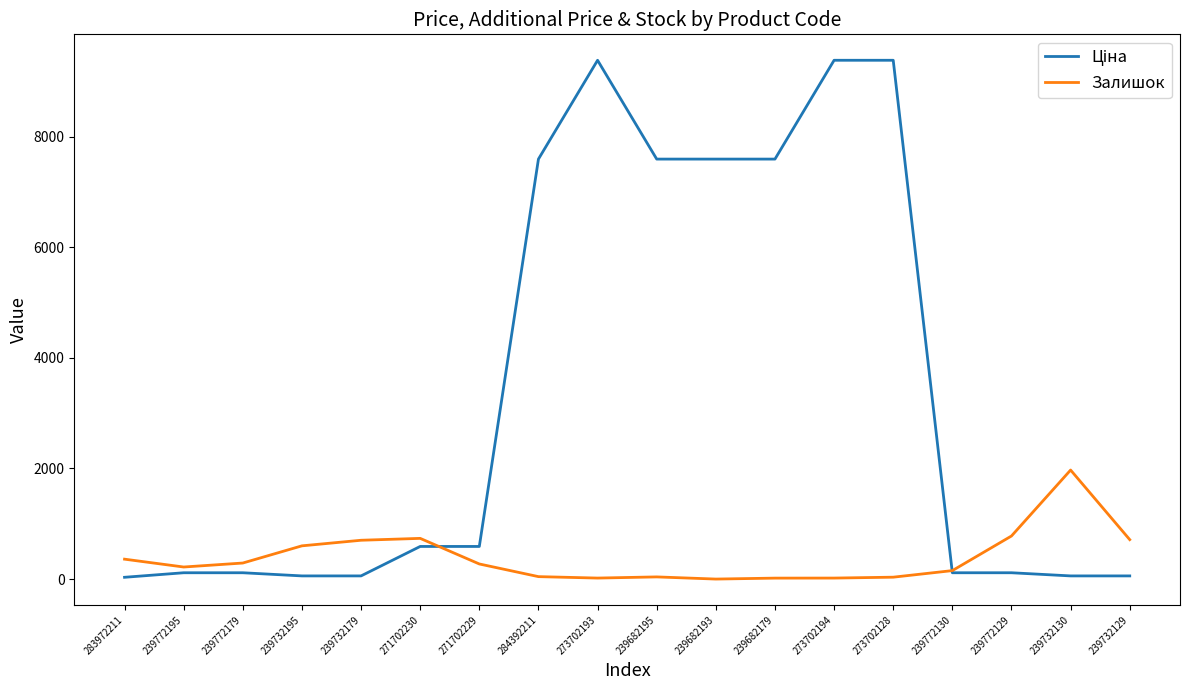

True or false: Залишок has a value of 702.0 at 239732179.

True